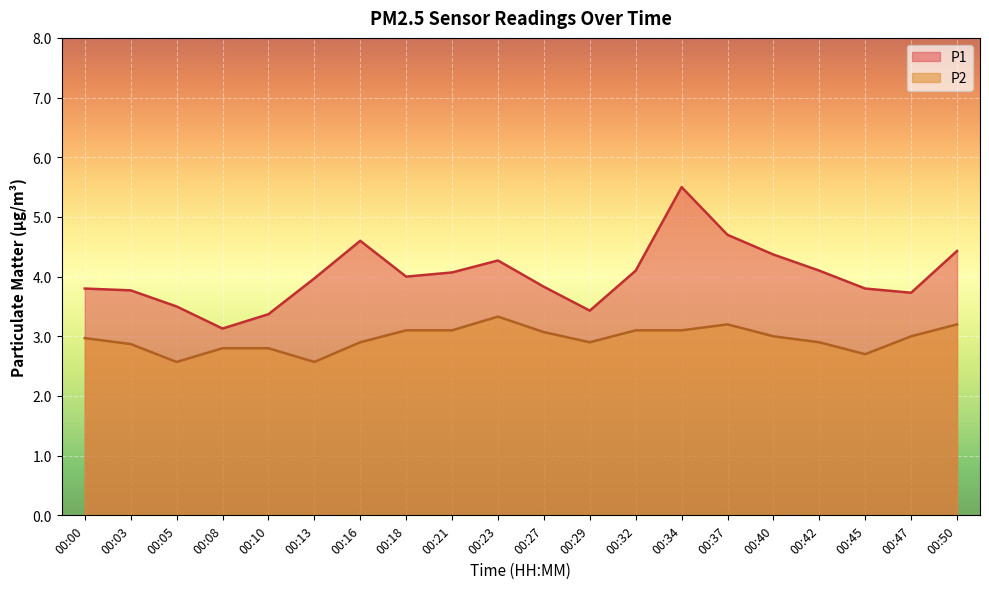

Where is the first local maximum for P2?

00:23